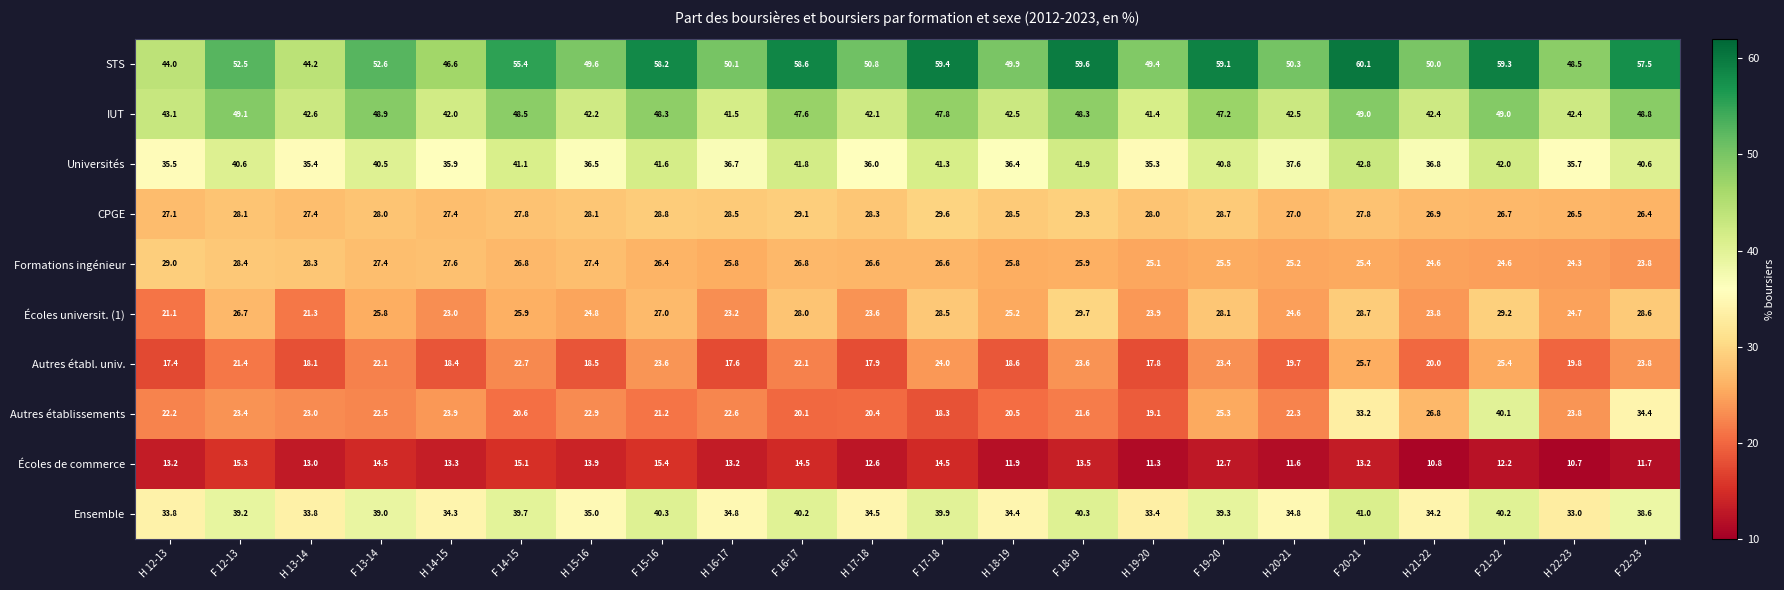

At which category is the sum across all series the highest?

F 21-22